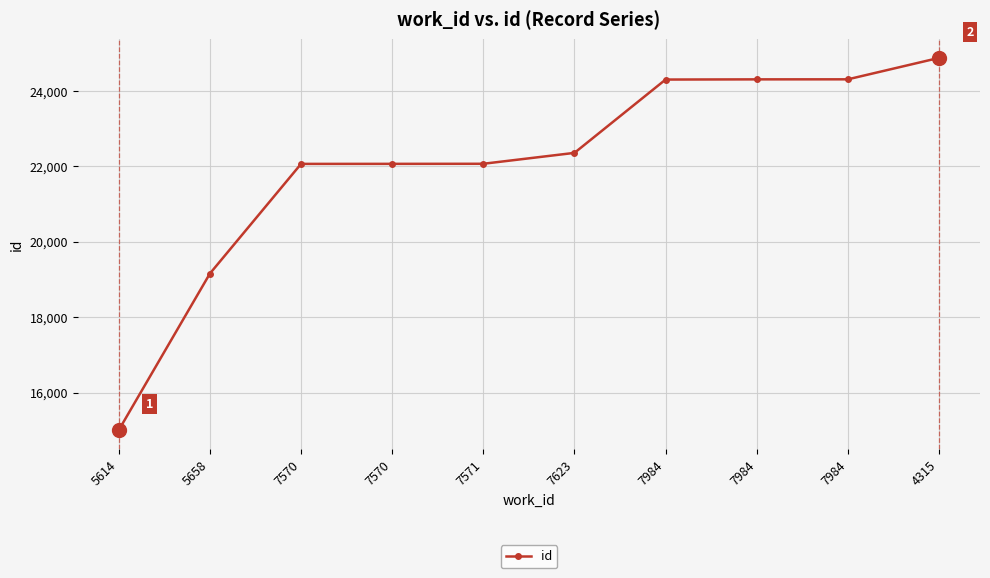

What is the ratio of the value at 7571 to the value at 5614?

1.5